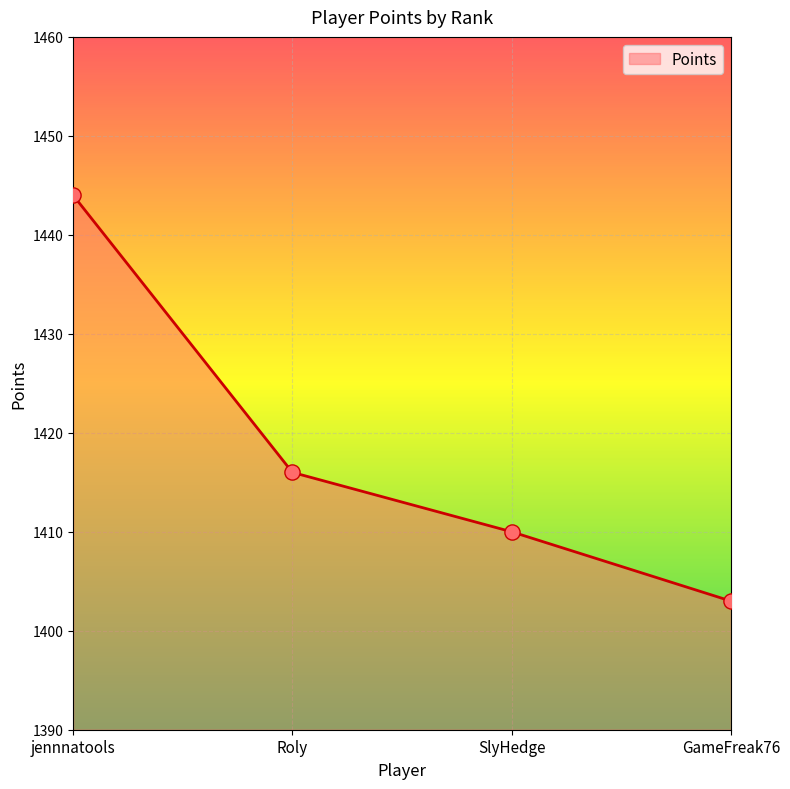

What is the ratio of the value at Roly to the value at jennnatools?

1.0